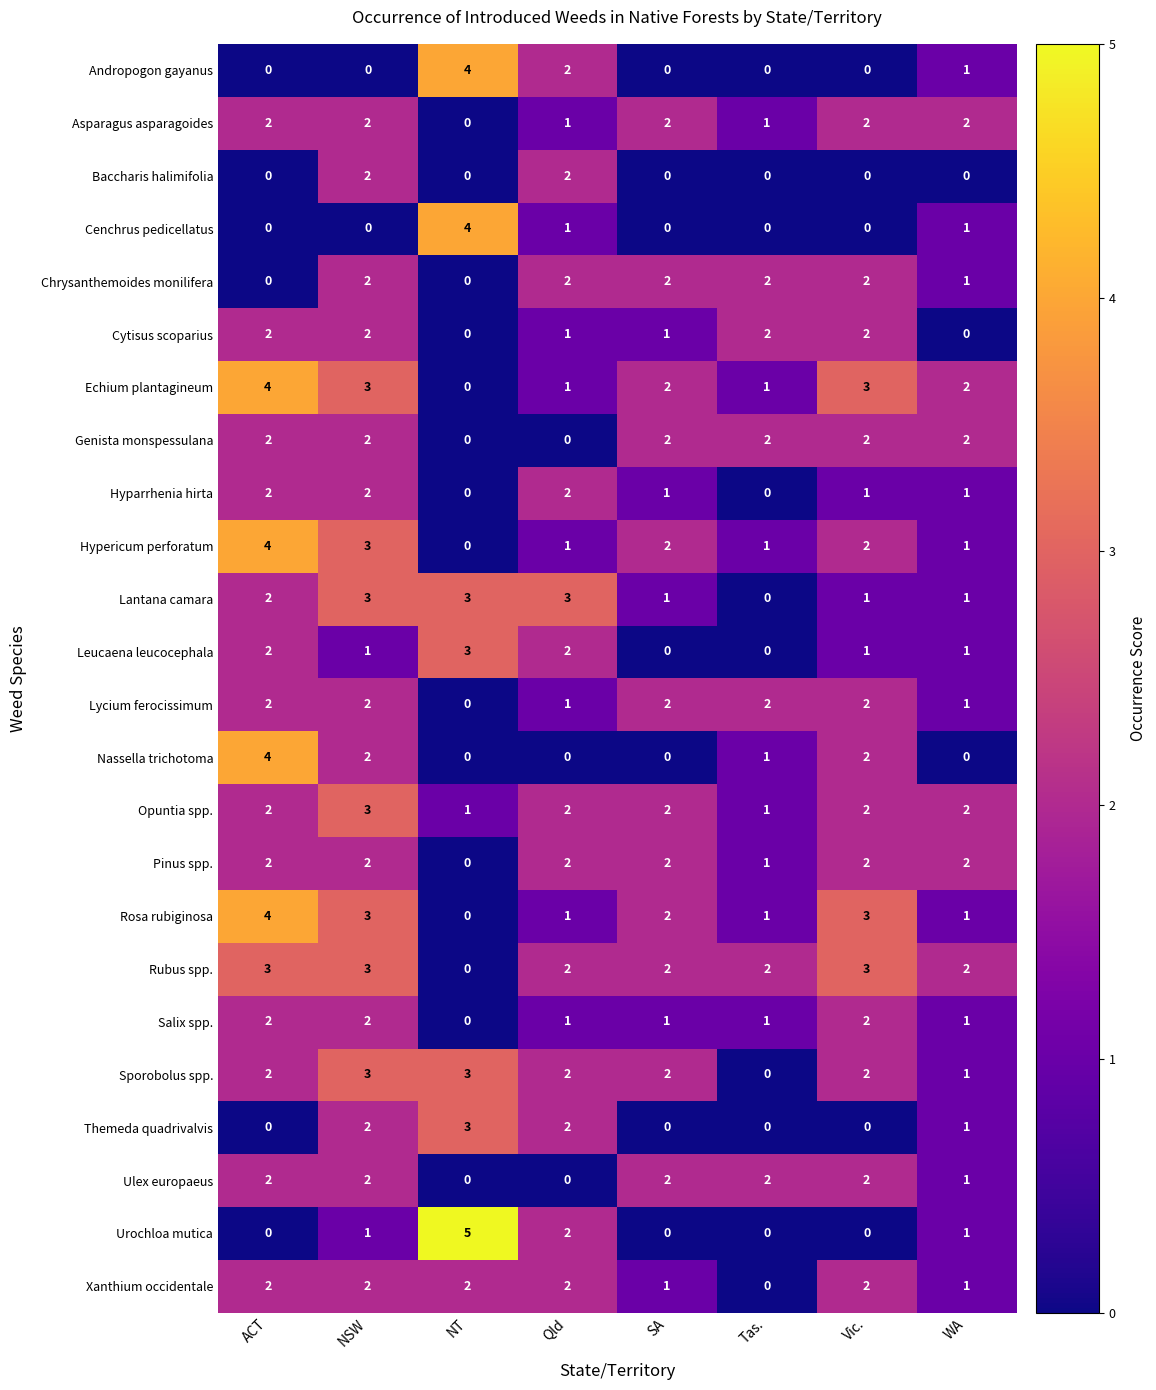

What is the difference between the Hypericum perforatum values at WA and ACT?

3